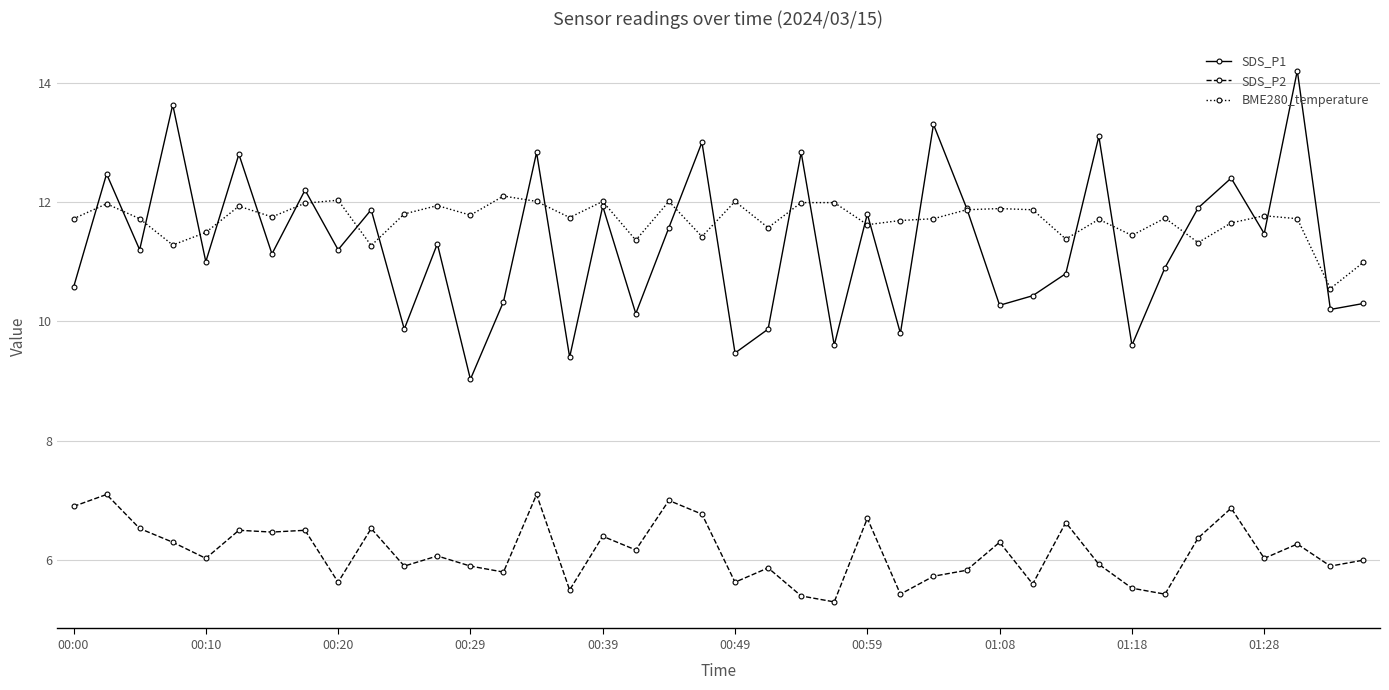

True or false: BME280_temperature and SDS_P2 cross at least once.

False